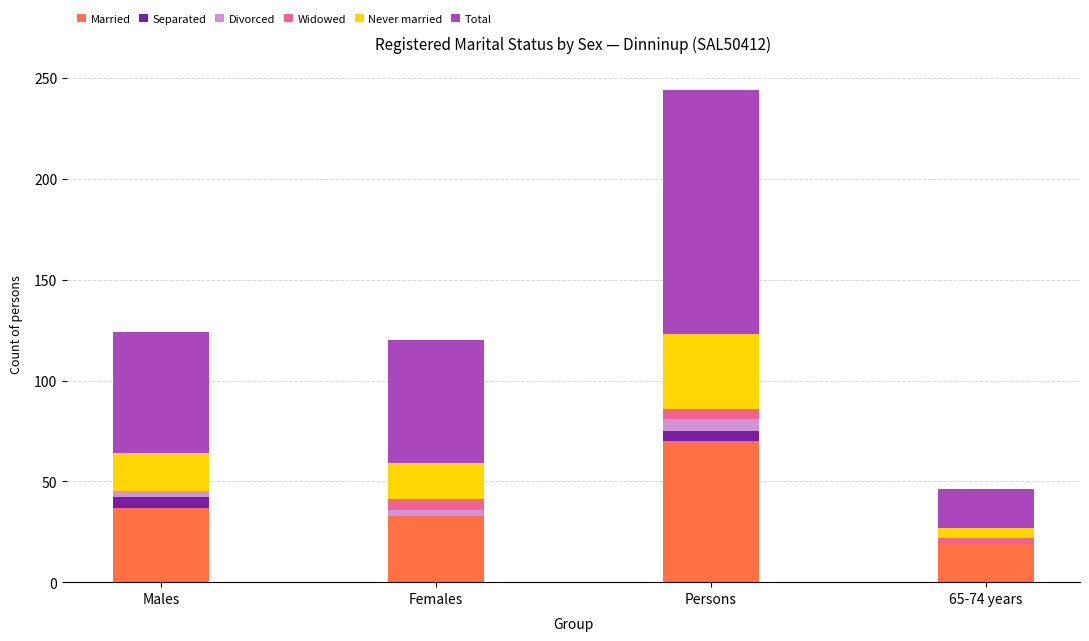

The Married series shows 33 at Females. True or false?

True